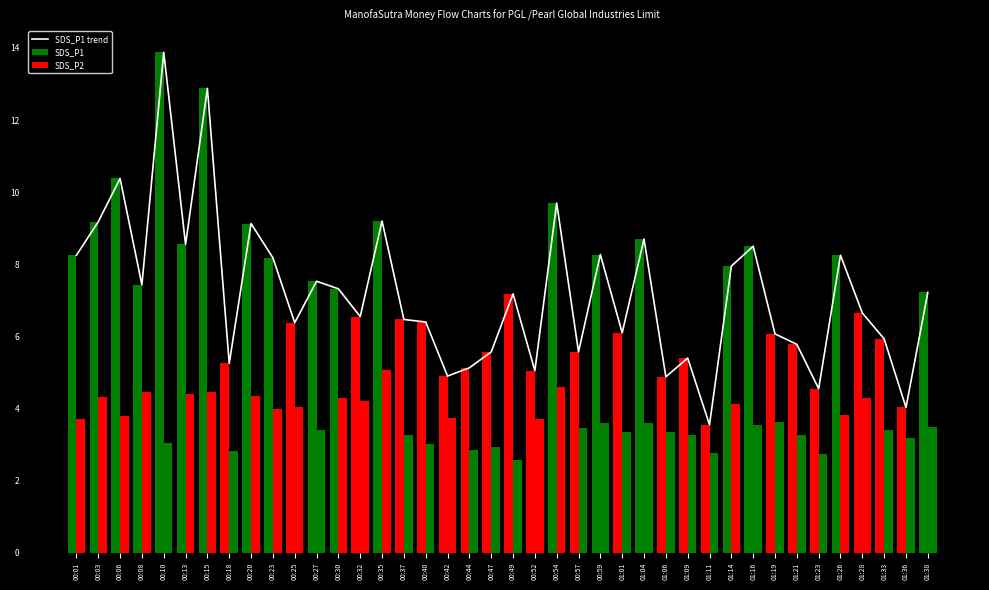

Reading left to right, list all the values displayed in this chart.

SDS_P1 trend: 00:01=8.2	00:03=9.2	00:06=10.4	00:08=7.4	00:10=13.9	00:13=8.6	00:15=12.9	00:18=5.2	00:20=9.1	00:23=8.2	00:25=6.4	00:27=7.5	00:30=7.3	00:32=6.5	00:35=9.2	00:37=6.5	00:40=6.4	00:42=4.9	00:44=5.1	00:47=5.6	00:49=7.2	00:52=5.0	00:54=9.7	00:57=5.6	00:59=8.3	01:01=6.1	01:04=8.7	01:06=4.9	01:09=5.4	01:11=3.5	01:14=8.0	01:16=8.5	01:19=6.1	01:21=5.8	01:23=4.5	01:26=8.2	01:28=6.7	01:33=5.9	01:36=4.0	01:38=7.2
SDS_P1: 00:01=8.2	00:03=9.2	00:06=10.4	00:08=7.4	00:10=13.9	00:13=8.6	00:15=12.9	00:18=5.2	00:20=9.1	00:23=8.2	00:25=6.4	00:27=7.5	00:30=7.3	00:32=6.5	00:35=9.2	00:37=6.5	00:40=6.4	00:42=4.9	00:44=5.1	00:47=5.6	00:49=7.2	00:52=5.0	00:54=9.7	00:57=5.6	00:59=8.3	01:01=6.1	01:04=8.7	01:06=4.9	01:09=5.4	01:11=3.5	01:14=8.0	01:16=8.5	01:19=6.1	01:21=5.8	01:23=4.5	01:26=8.2	01:28=6.7	01:33=5.9	01:36=4.0	01:38=7.2
SDS_P2: 00:01=3.7	00:03=4.3	00:06=3.8	00:08=4.5	00:10=3.0	00:13=4.4	00:15=4.5	00:18=2.8	00:20=4.3	00:23=4.0	00:25=4.0	00:27=3.4	00:30=4.3	00:32=4.2	00:35=5.1	00:37=3.3	00:40=3.0	00:42=3.8	00:44=2.9	00:47=2.9	00:49=2.6	00:52=3.7	00:54=4.6	00:57=3.5	00:59=3.6	01:01=3.4	01:04=3.6	01:06=3.4	01:09=3.3	01:11=2.8	01:14=4.1	01:16=3.5	01:19=3.6	01:21=3.3	01:23=2.8	01:26=3.8	01:28=4.3	01:33=3.4	01:36=3.2	01:38=3.5